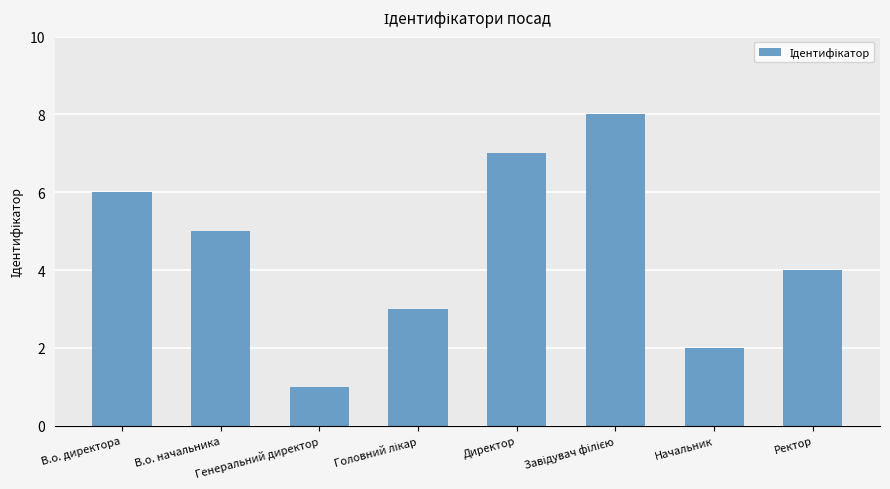

What is the sum of all values?

36